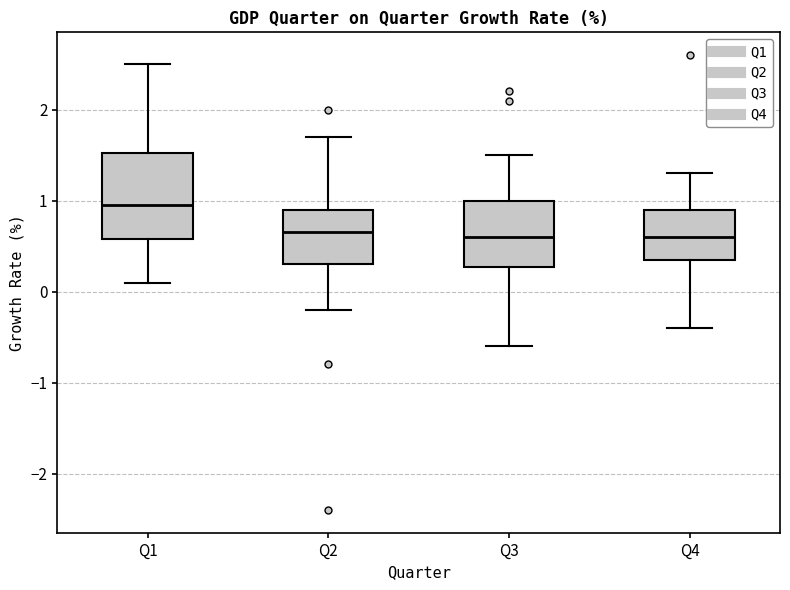

Reading left to right, transcribe this box plot: for each box, give where its median line is, the range the box spans, and where its two whiskers end, as read against the y-axis. The values are not printed on the chart, so give them approximately, as read against the axis.

Q1: median 1.0, box 0.6 to 1.5, whiskers 0.1 to 2.5
Q2: median 0.7, box 0.3 to 0.9, whiskers -0.2 to 1.7
Q3: median 0.6, box 0.3 to 1.0, whiskers -0.6 to 1.5
Q4: median 0.6, box 0.4 to 0.9, whiskers -0.4 to 1.3